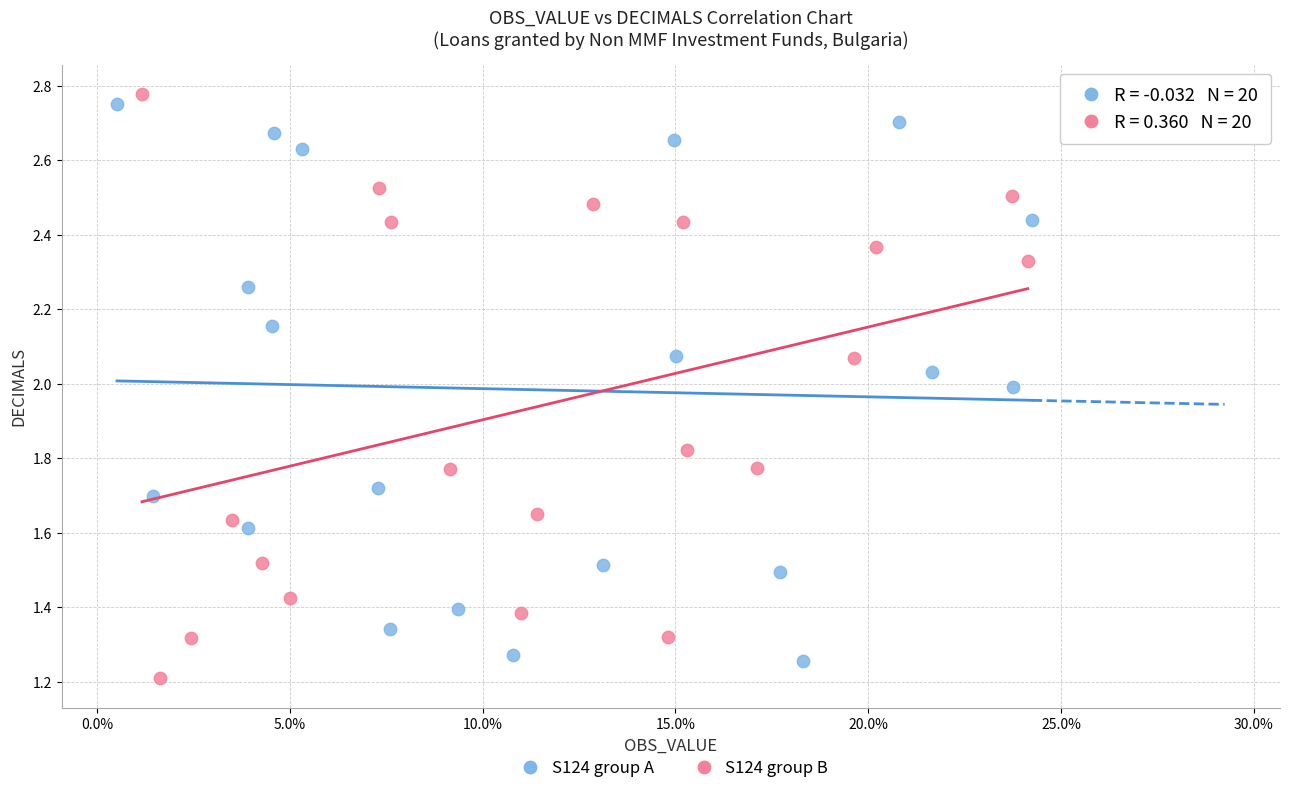

What are all the series names shown in the legend?

S124 group A, S124 group B